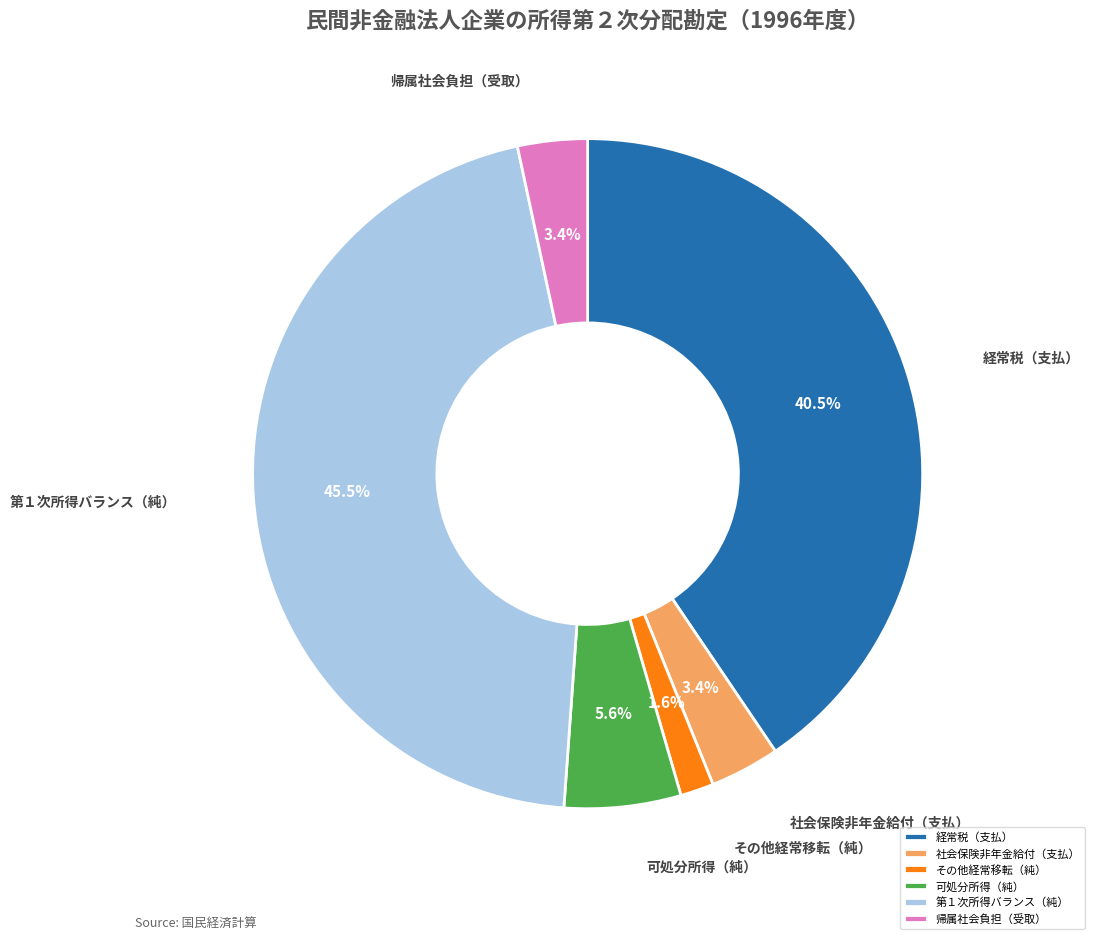

What portion of the pie excludes 社会保険非年金給付（支払）?

96.6%